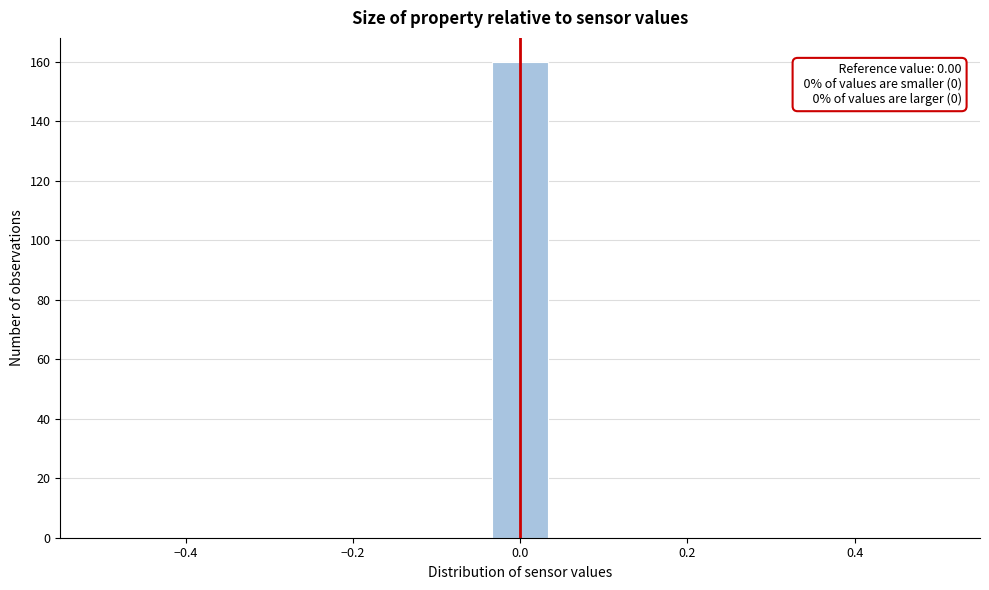

Around what value on the x-axis is the tallest bar? Give the approximate position of its centre, as read against the axis.

0.00